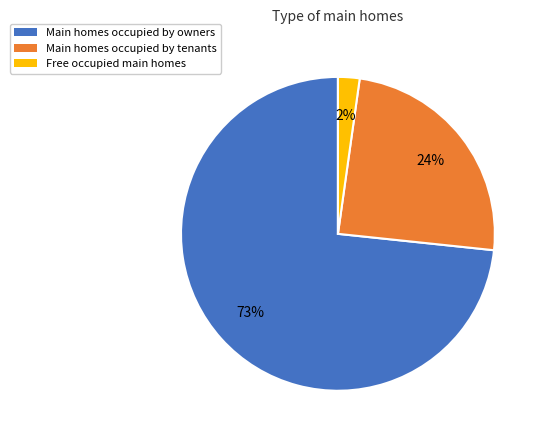

Does any single category account for the majority?

Yes